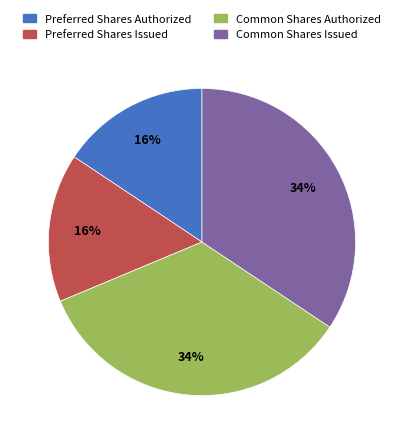

To the nearest percent, what is the average slice percentage?

25%